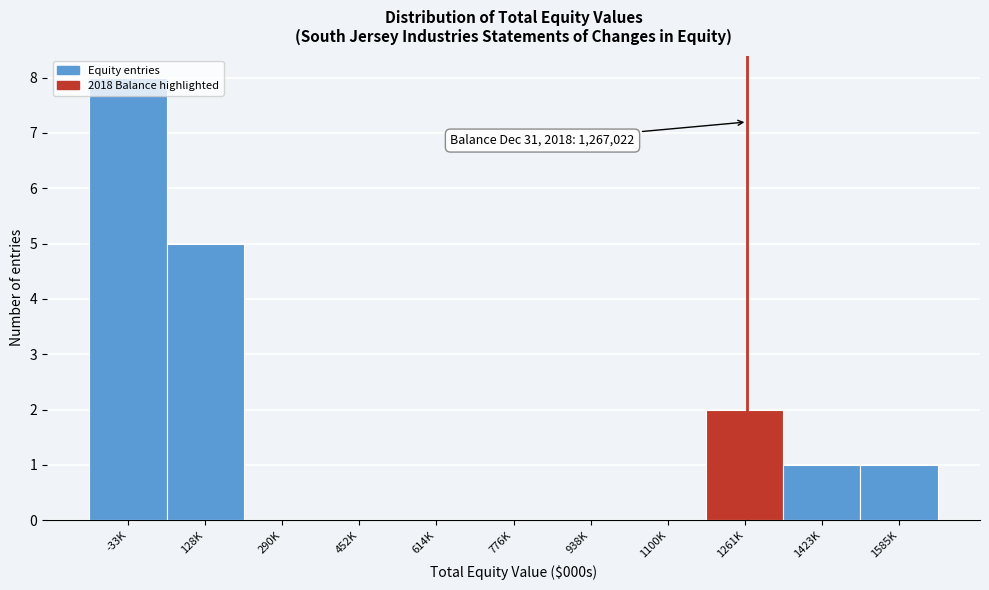

The value at 614K is -3. True or false?

False